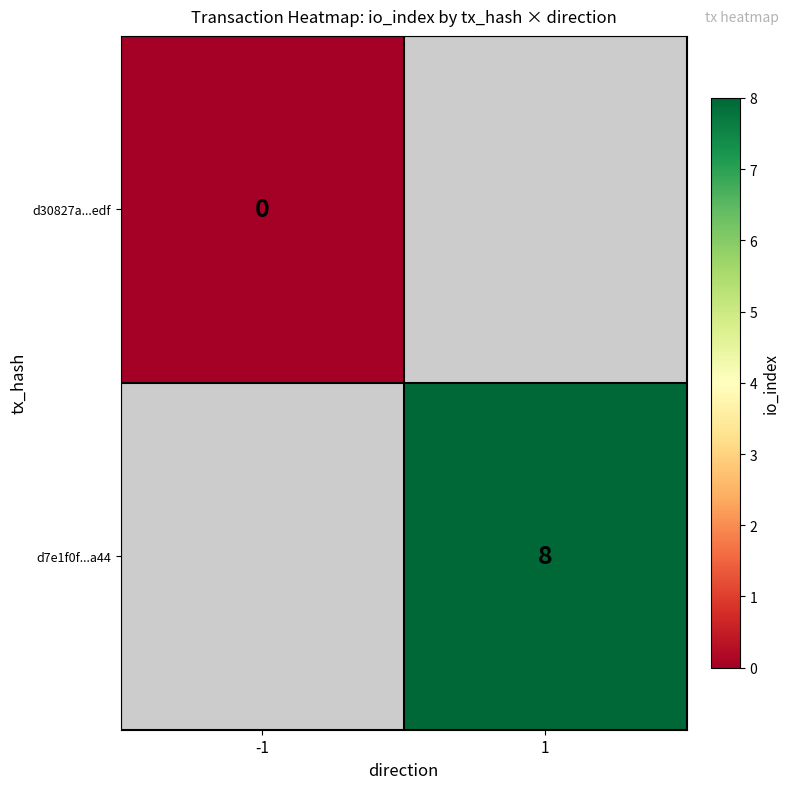

True or false: d7e1f0f...a44 has a value of 5.5 at 1.

False